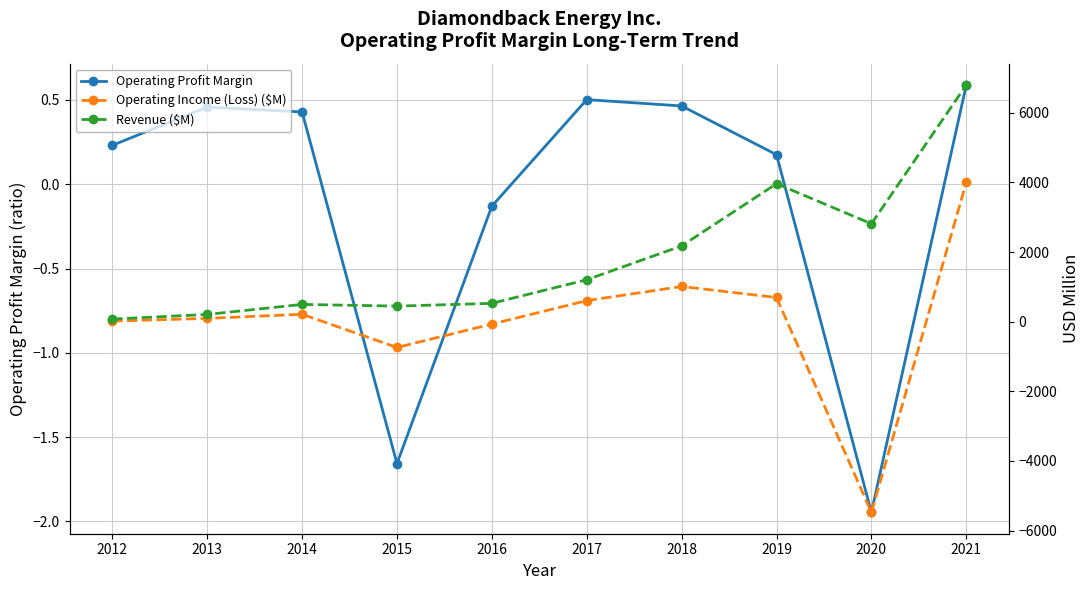

How many values in Operating Profit Margin are above zero?

7